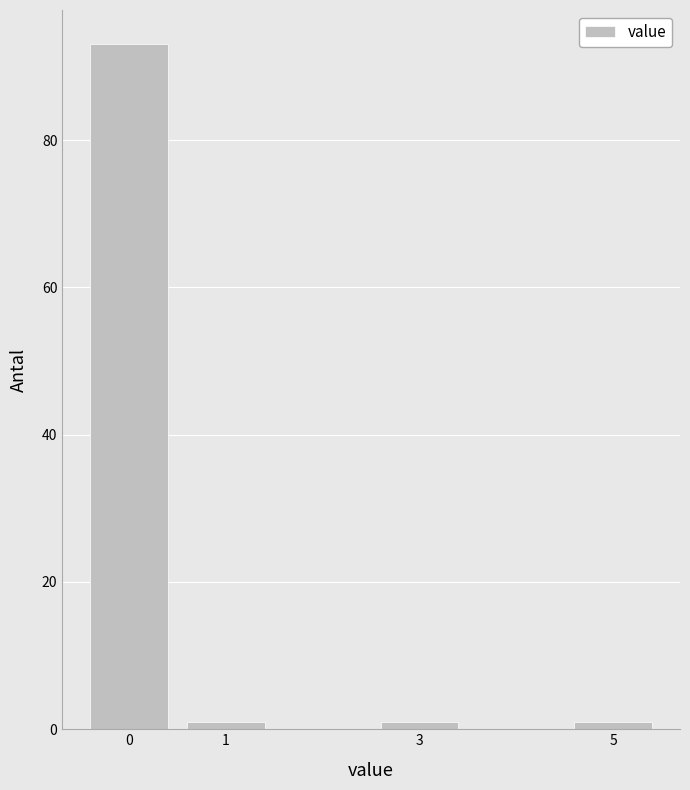

Reading left to right, list every bar in this chart as the range it spans on the x-axis followed by its height. The values are not printed on the chart, so give them approximately, as read against the axis.

-0.5 to 0.5: 94
0.5 to 1.5: under 2
1.5 to 2.5: 0
2.5 to 3.5: under 2
3.5 to 4.5: 0
4.5 to 5.5: under 2